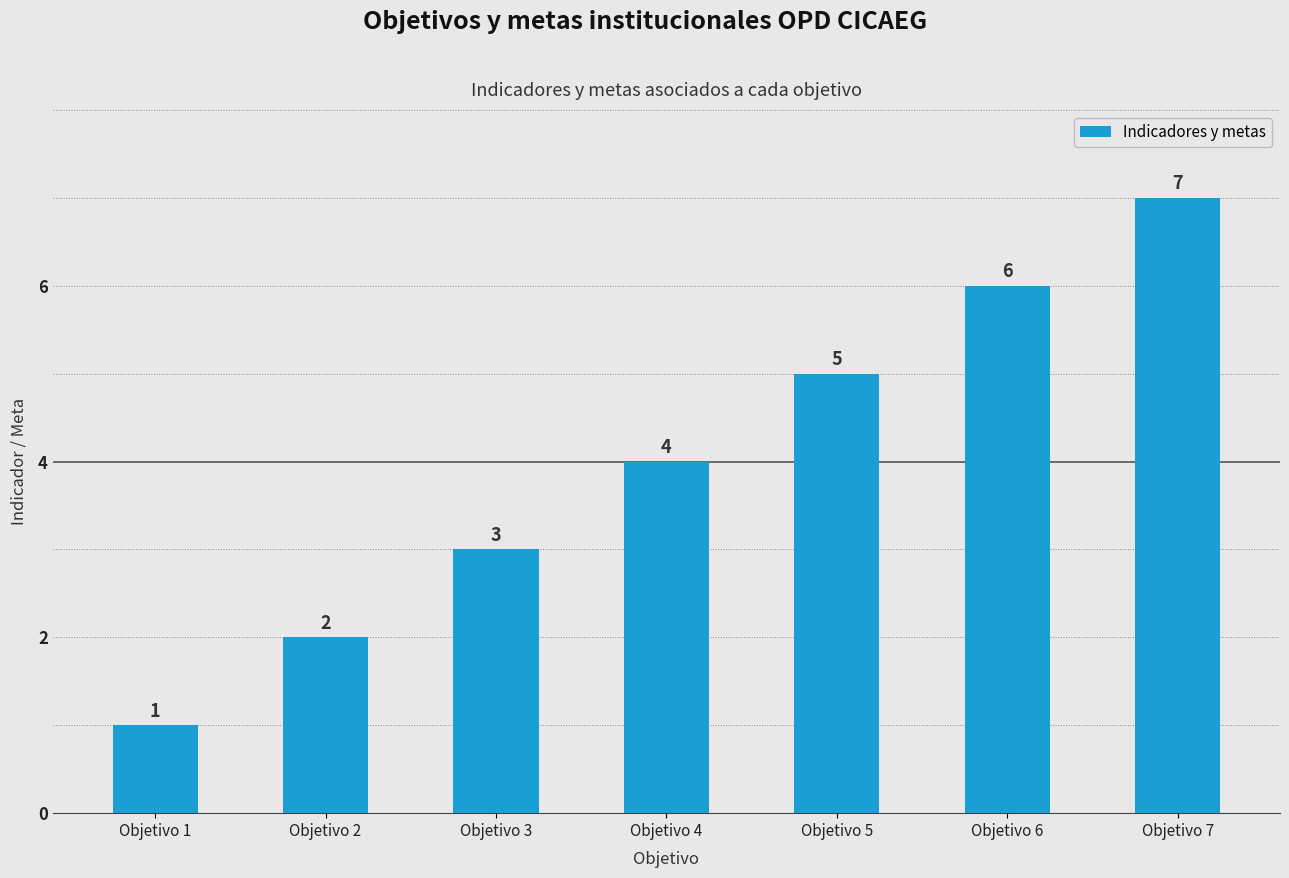

Which label corresponds to the largest value in the chart?

Objetivo 7